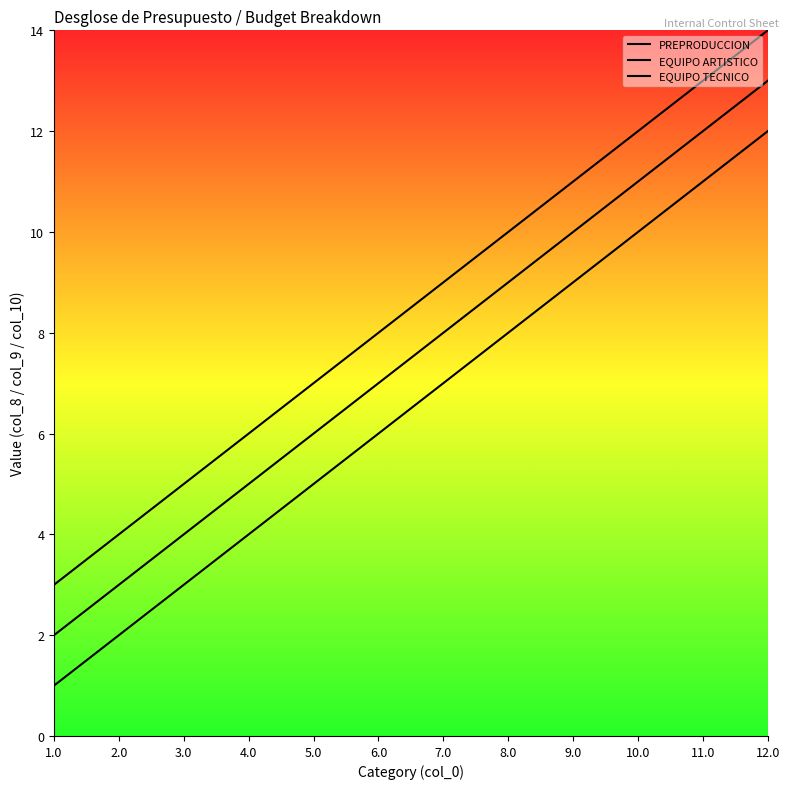

At which category is the sum across all series the highest?

12.0